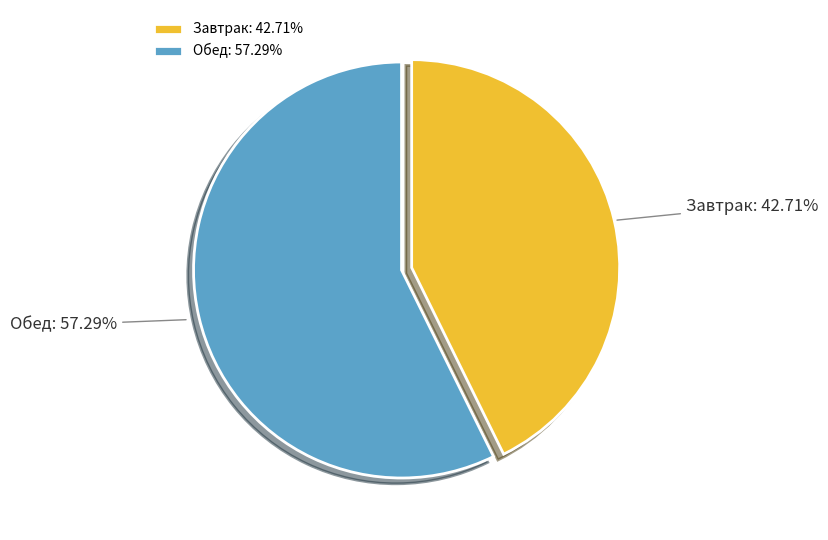

Combined, do Обед and Завтрак account for over 50%?

Yes